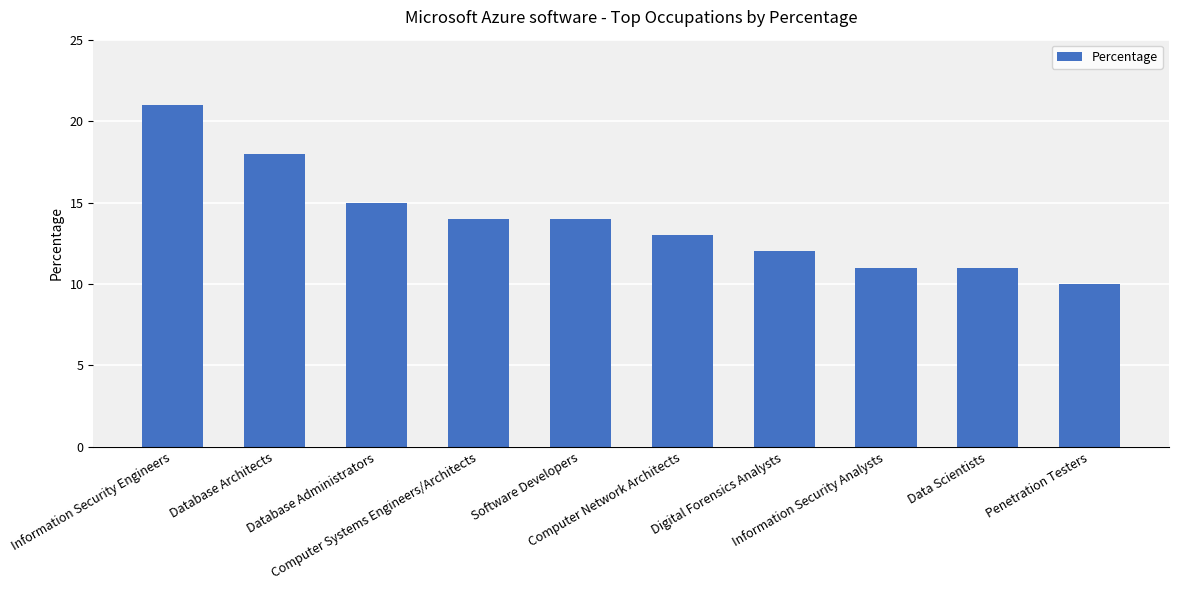

Are the bars grouped side by side (vs. stacked)?

No